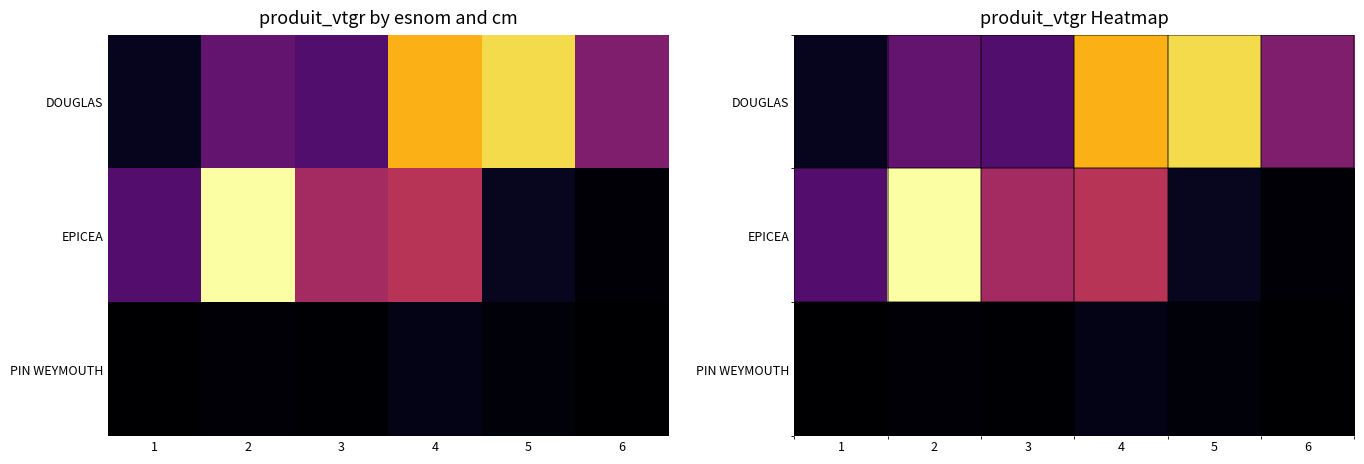

What is the greatest value displayed?

78.4